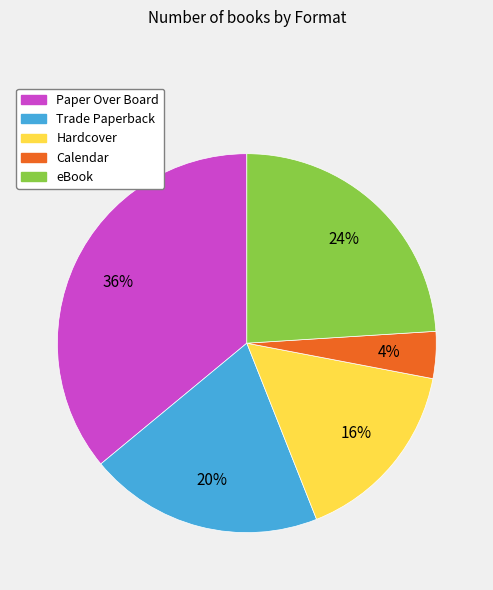

True or false: eBook accounts for 17% of the total.

False